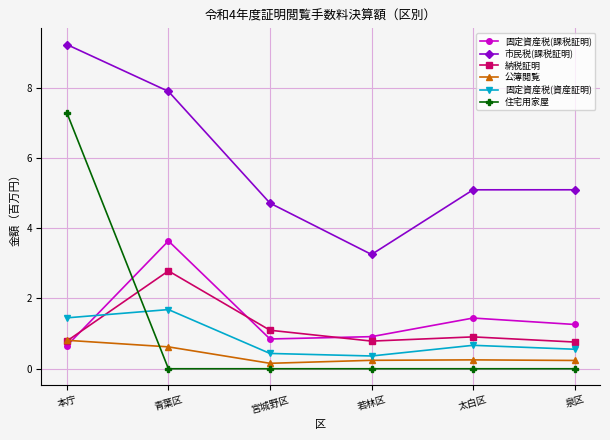

What position from the left is 青葉区?

2